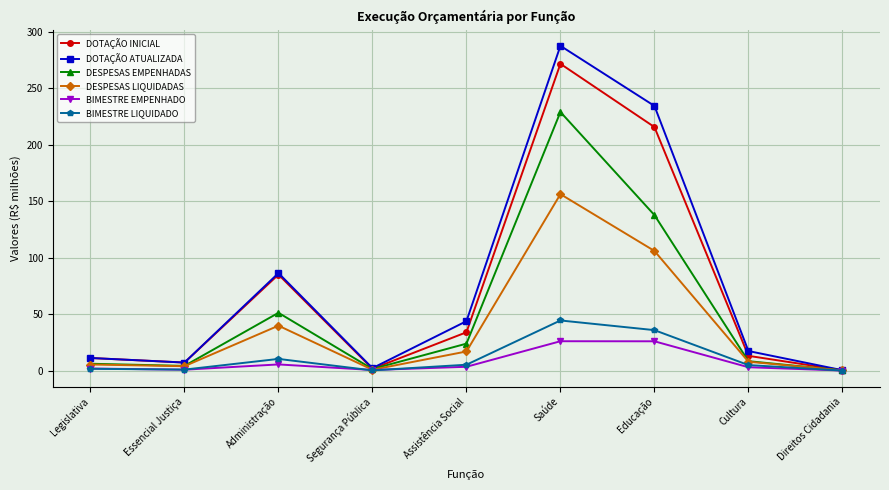

At how many categories does at least one series exceed 242?

1